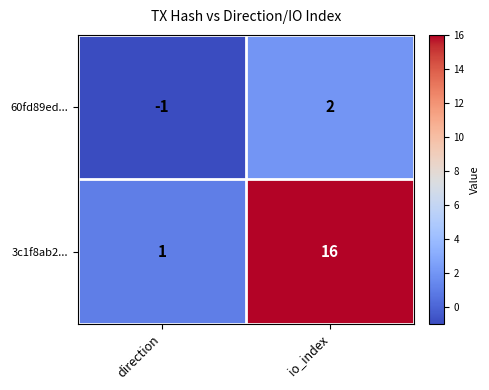

Reading right to left, extract all data points from this chart.

60fd89ed...: 2	-1
3c1f8ab2...: 16	1